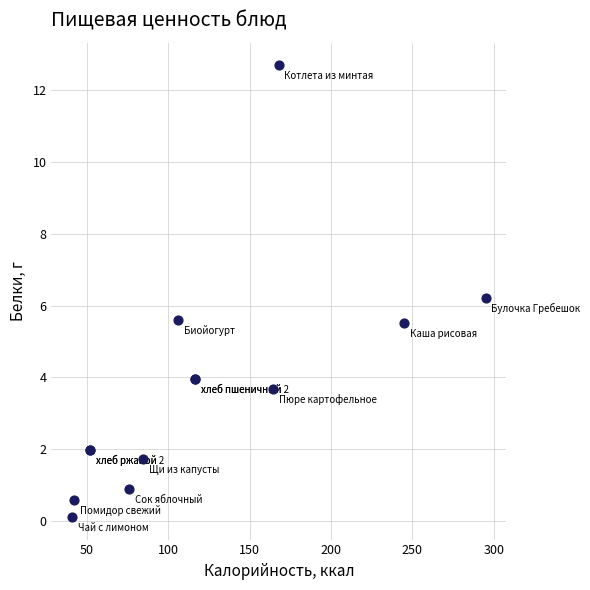

What Y value in the scatter plot is closest to 6?

6.2